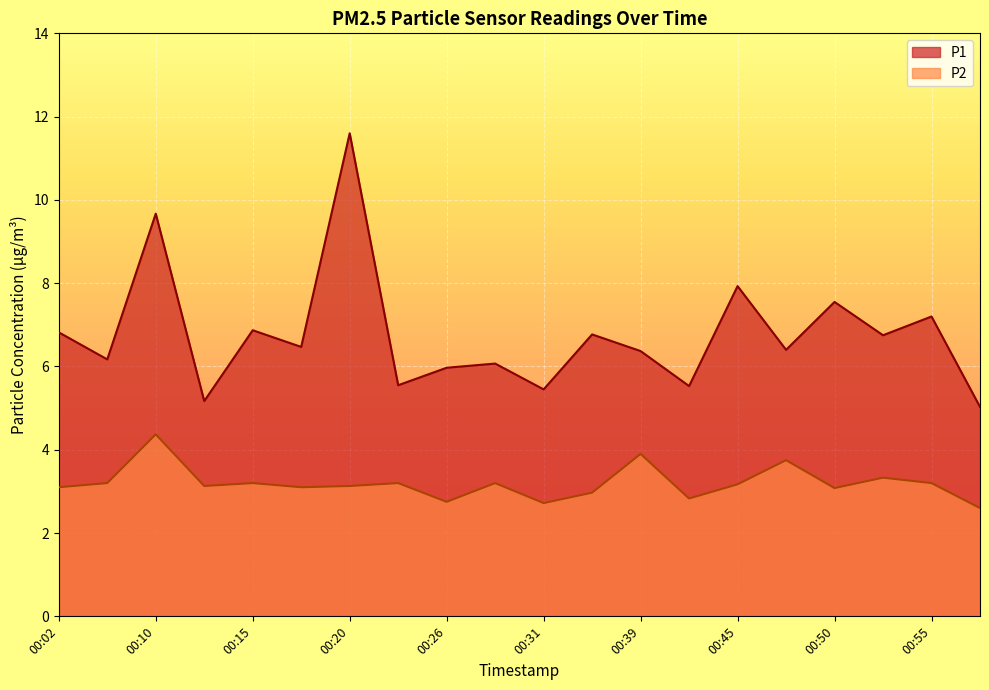

True or false: P1 has more than 1 points higher than both neighbors.

True